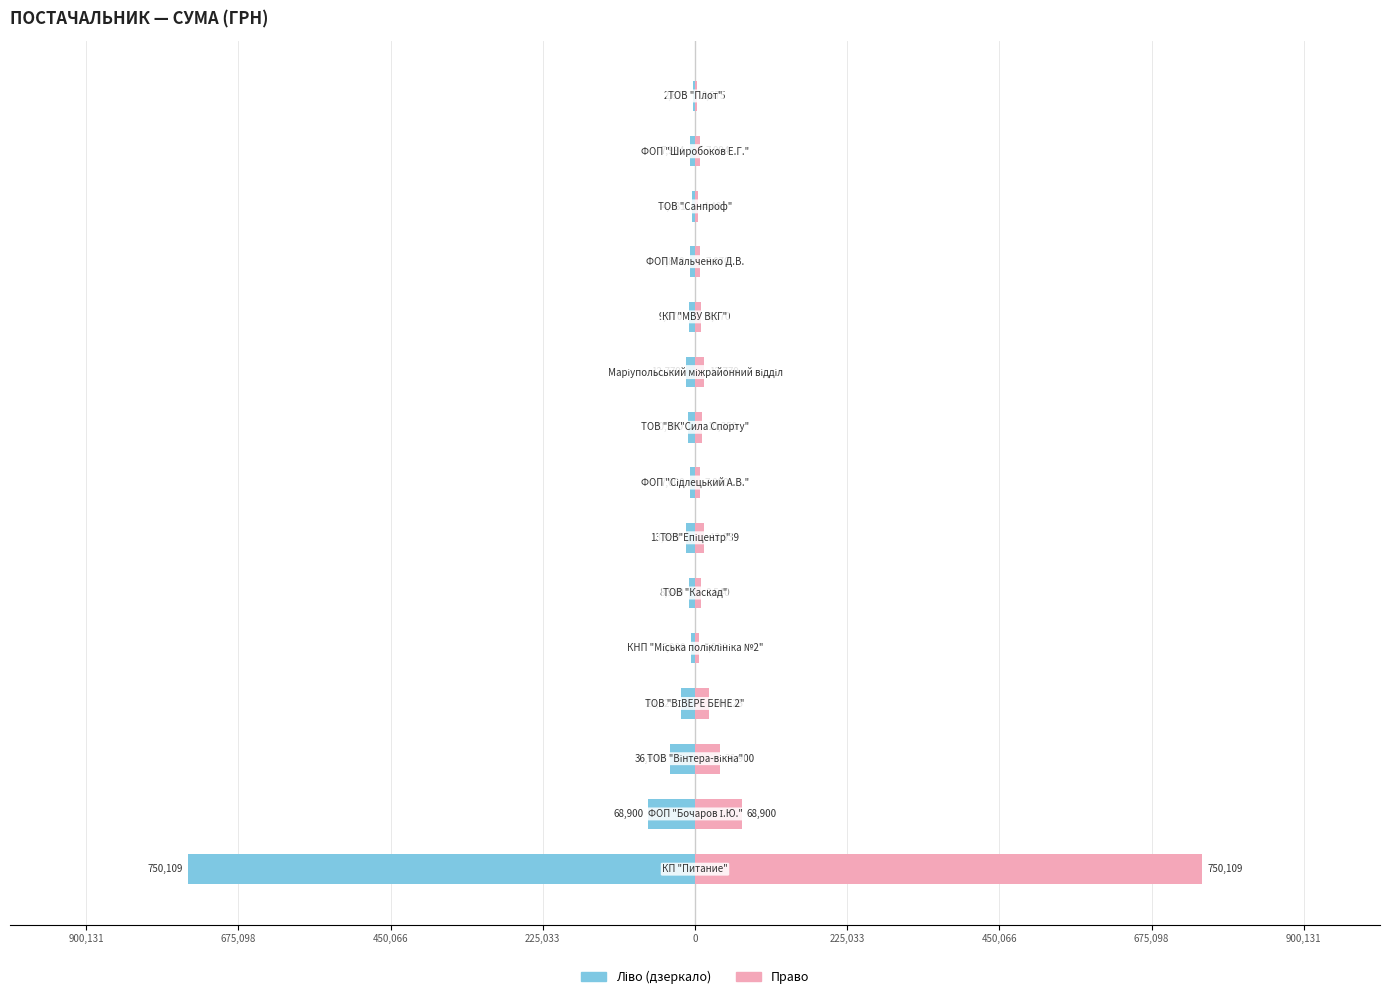

Is the value of СУМА (ГРН) [left] at 13 greater than the value of СУМА (ГРН) [right] at 14?

No